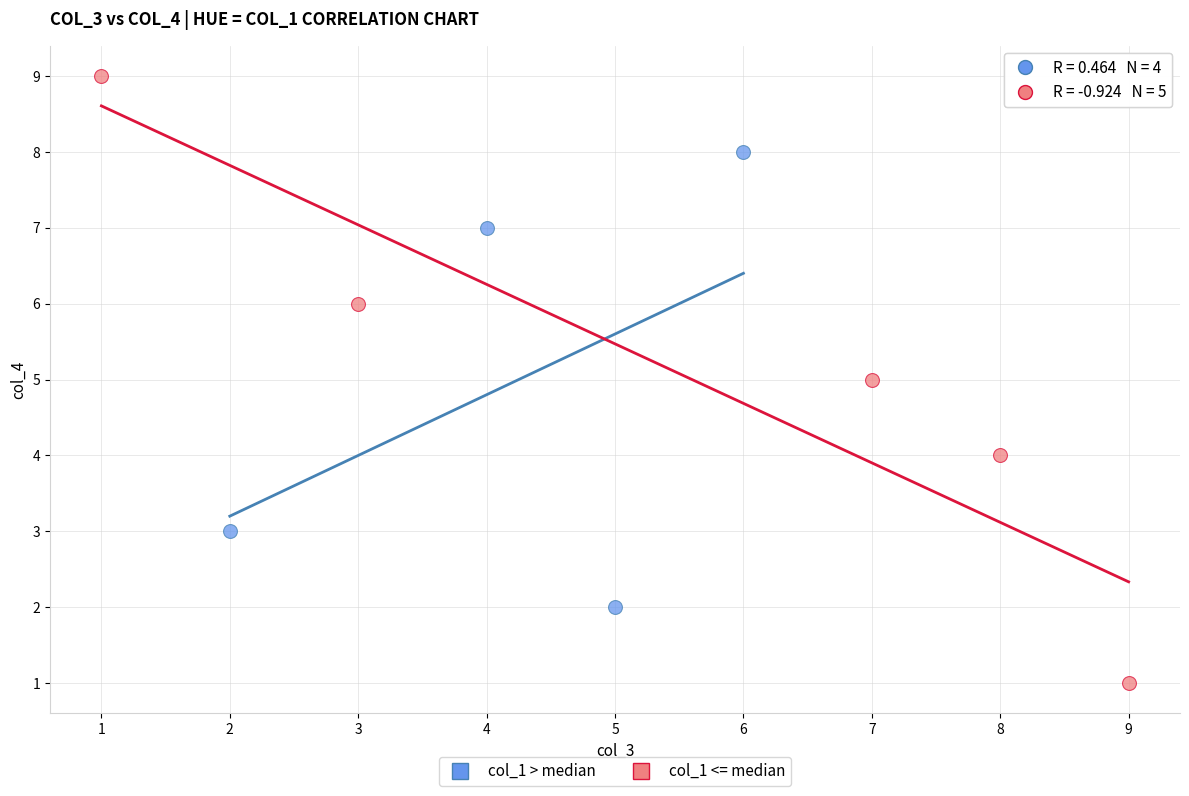

Which series has the largest Y range (max minus min)?

col_1 <= median